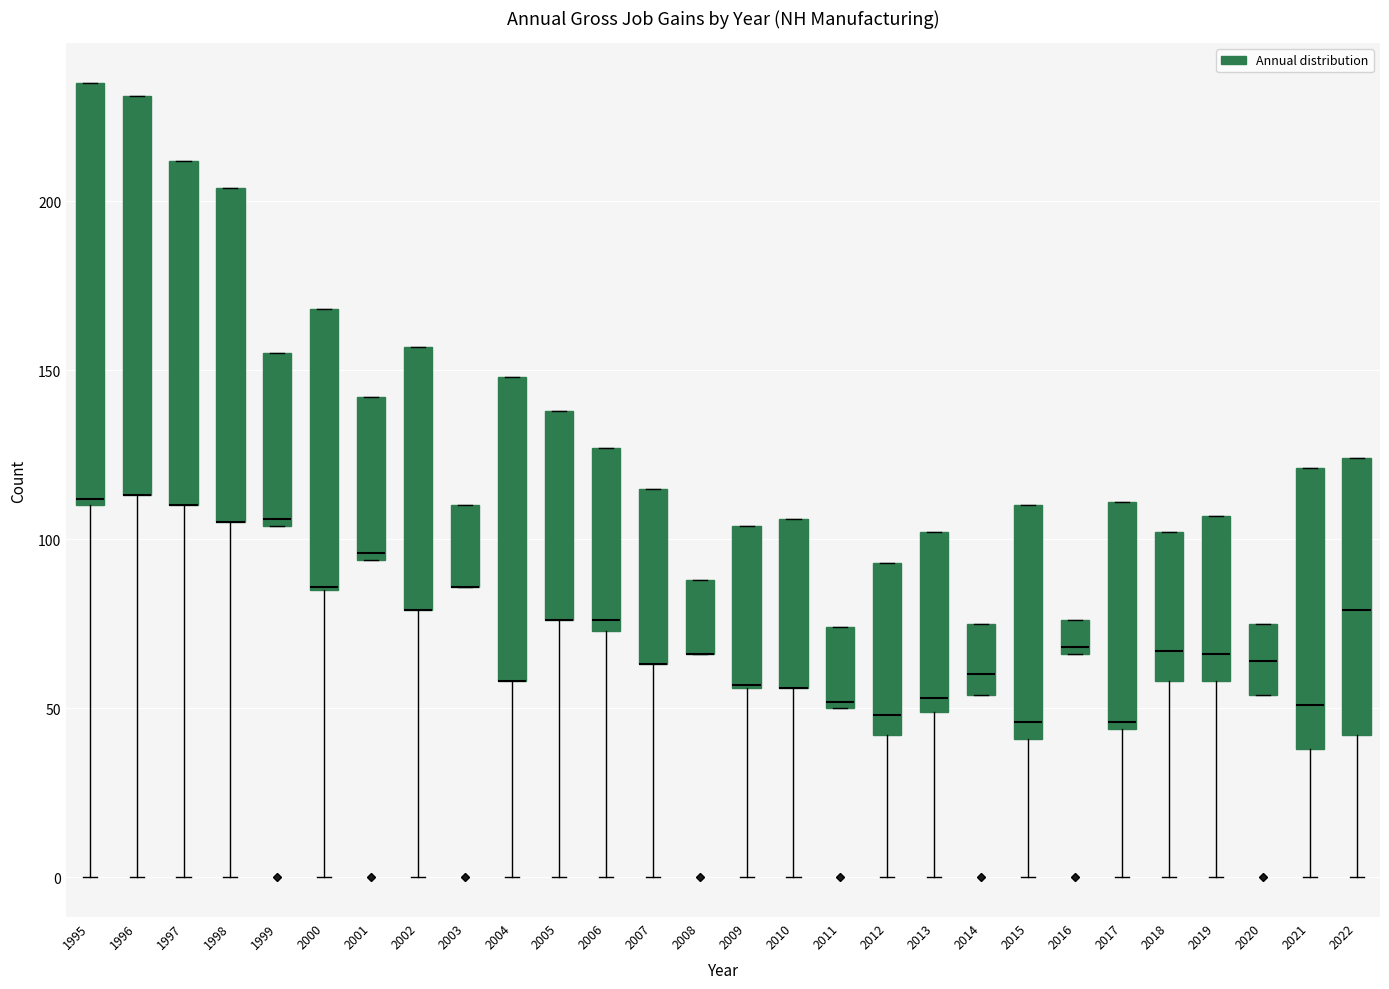

Where is the lower edge of the box at x = 2009 on the y-axis? The values are not printed on the chart, so give them approximately, as read against the axis.

55